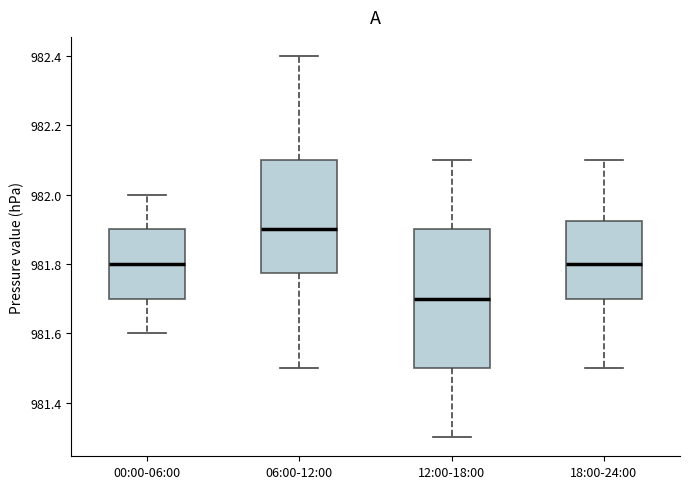

Which box has the lowest median line?

12:00-18:00